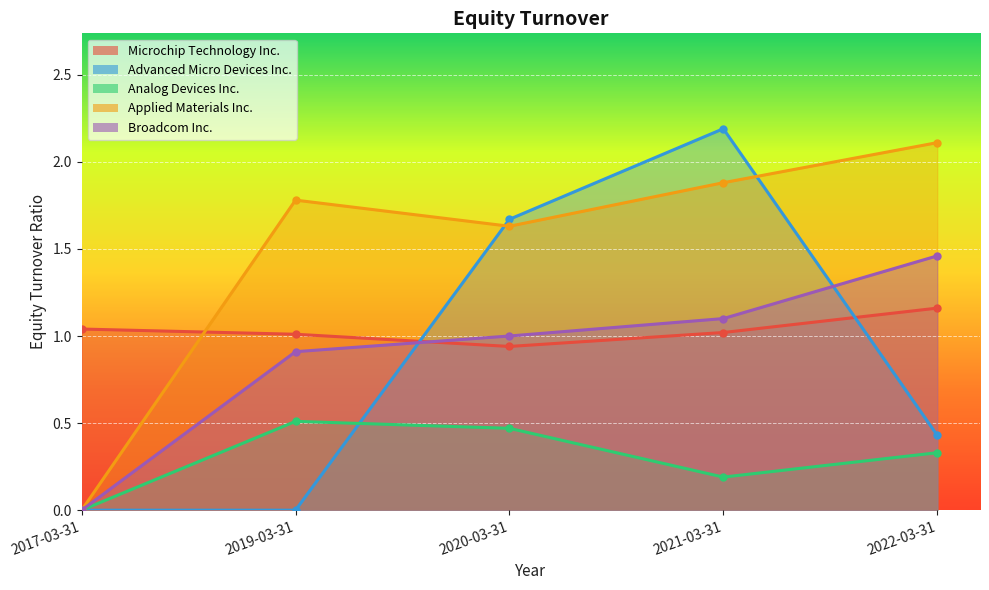

The value of Applied Materials Inc. at 2020-03-31 is 2.1. True or false?

False